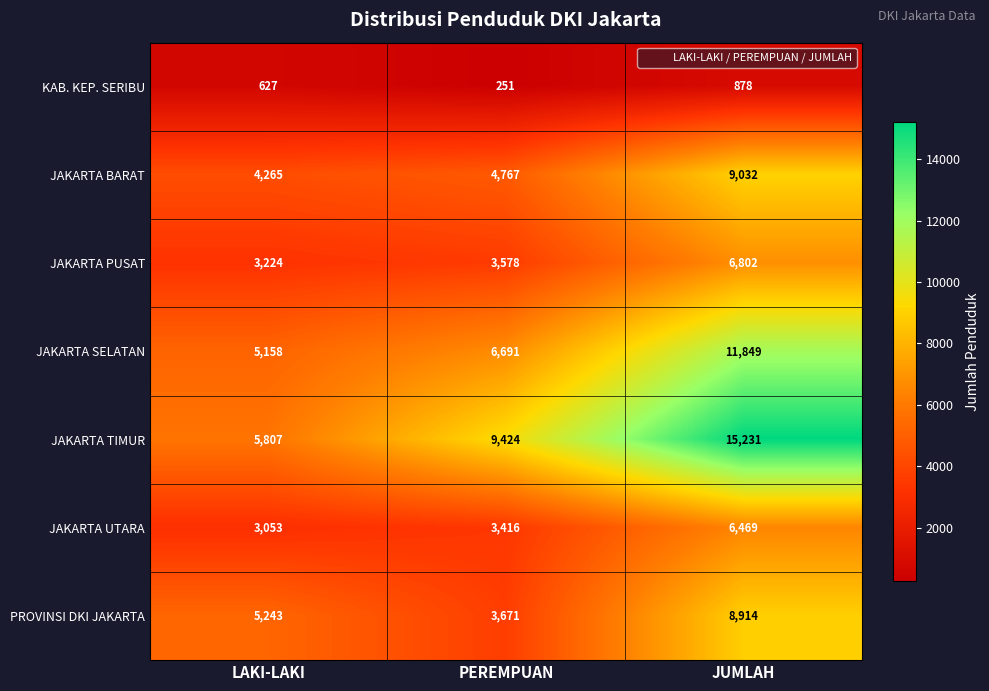

True or false: JAKARTA SELATAN has a value of 11849 at JUMLAH.

True